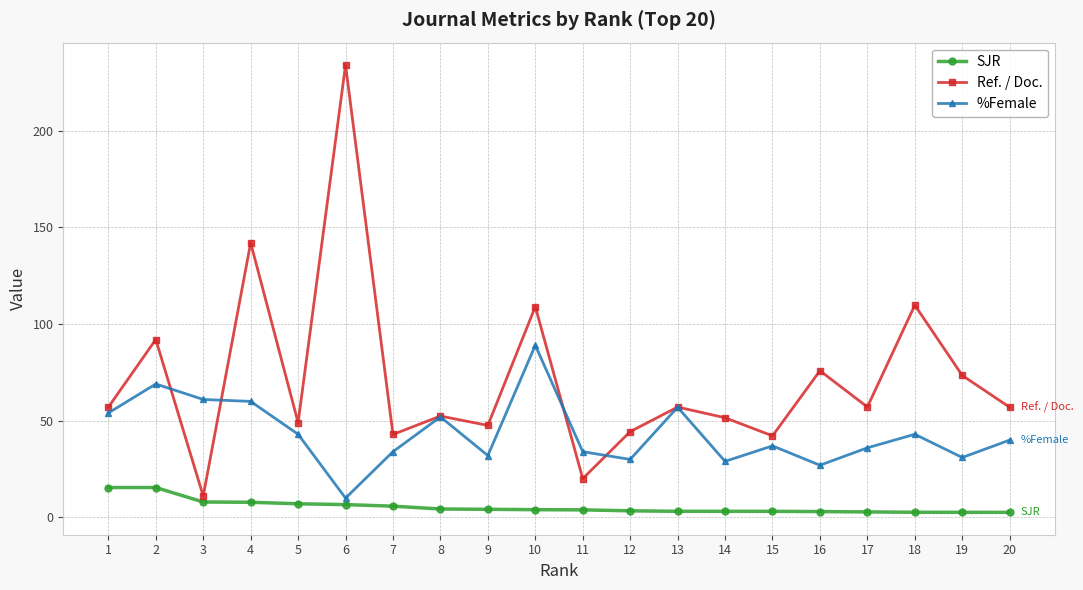

At which label does SJR first exceed 4?

1